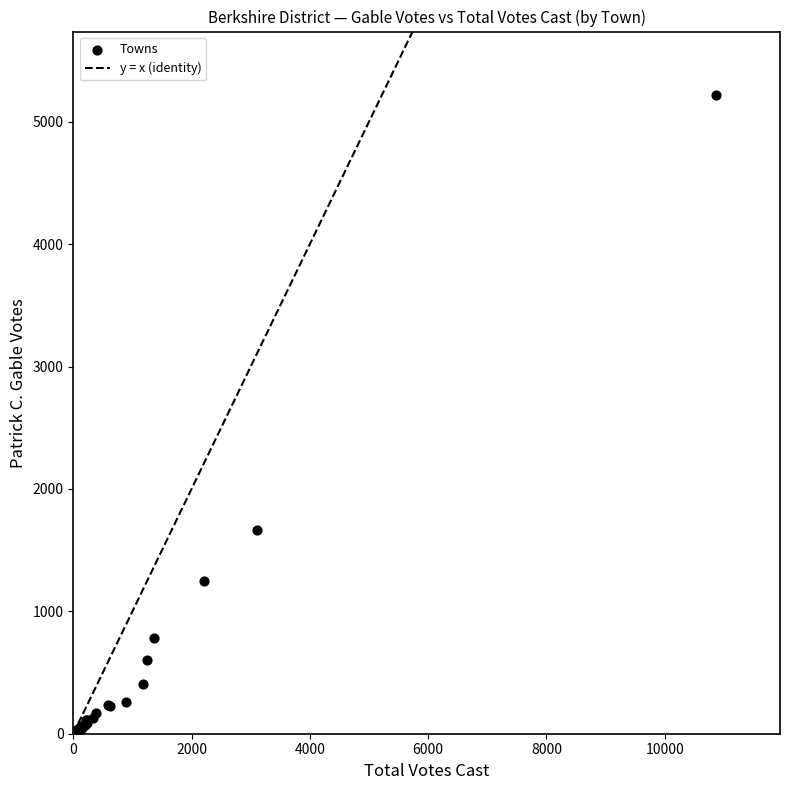

What Y value in the scatter plot is closest to 2609?

1667